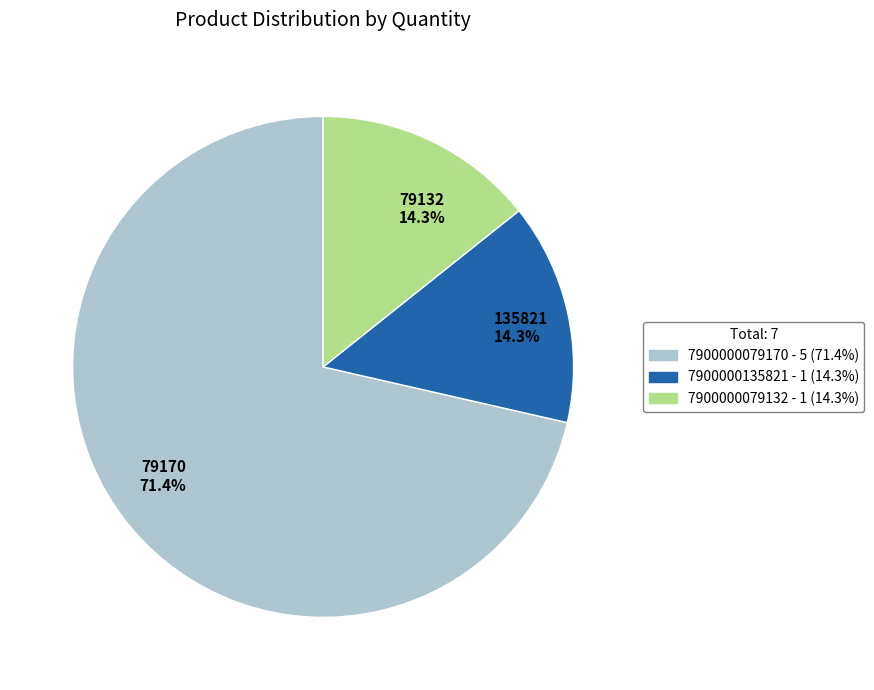

How much of the chart is everything except 79170 71.4%?

28.6%